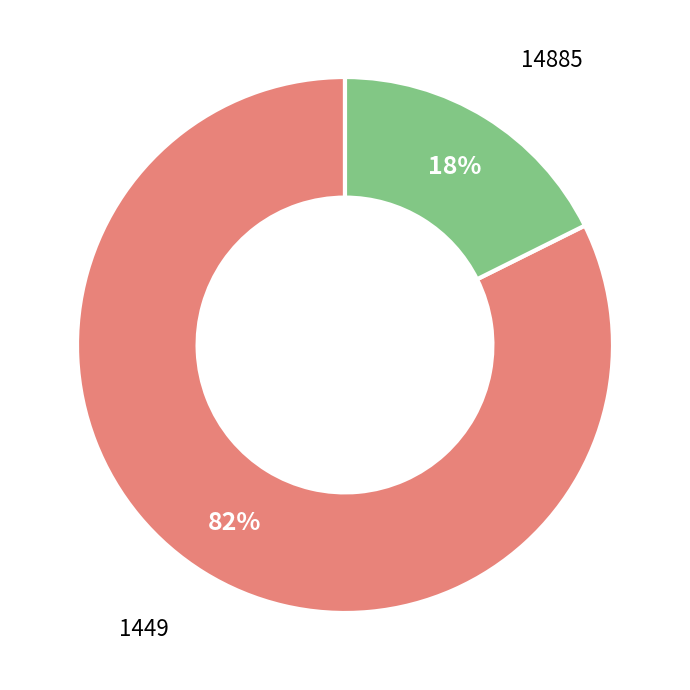

Is the sum of 1449 and 14885 greater than half?

Yes